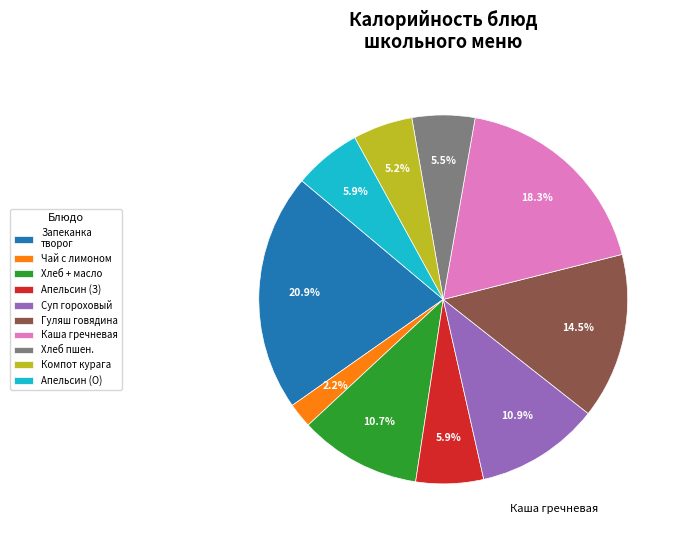

Is there any slice that represents more than half of the pie?

No